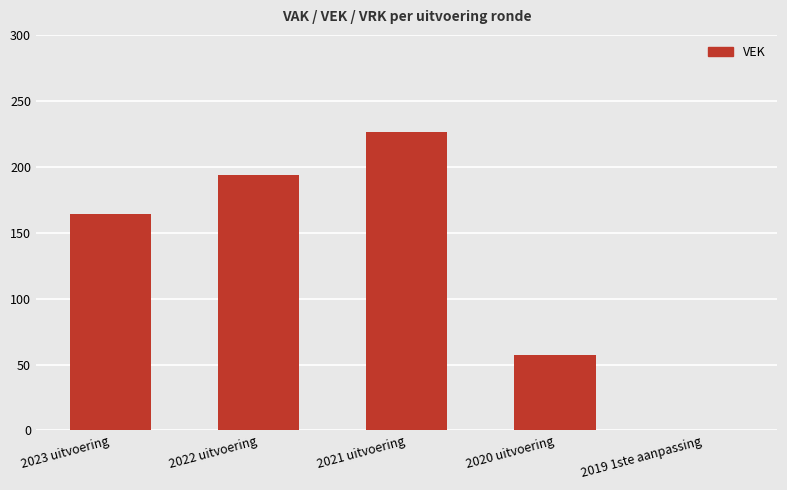

What is the greatest value displayed?

226